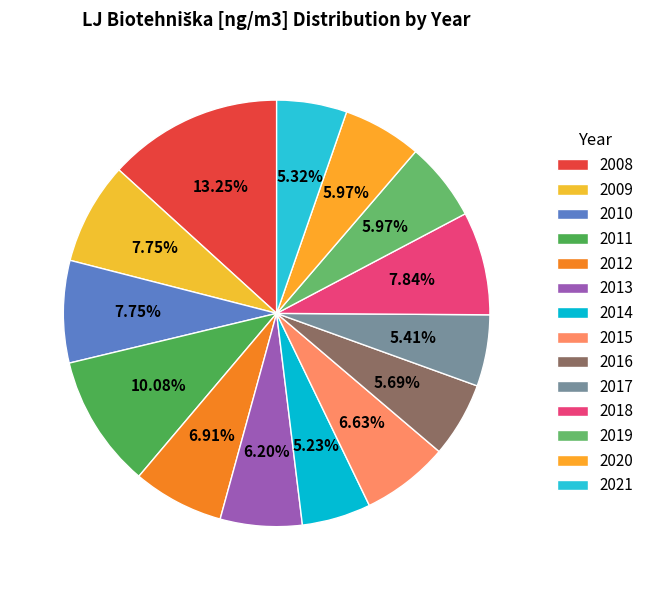

How many slices are in this pie chart?

14